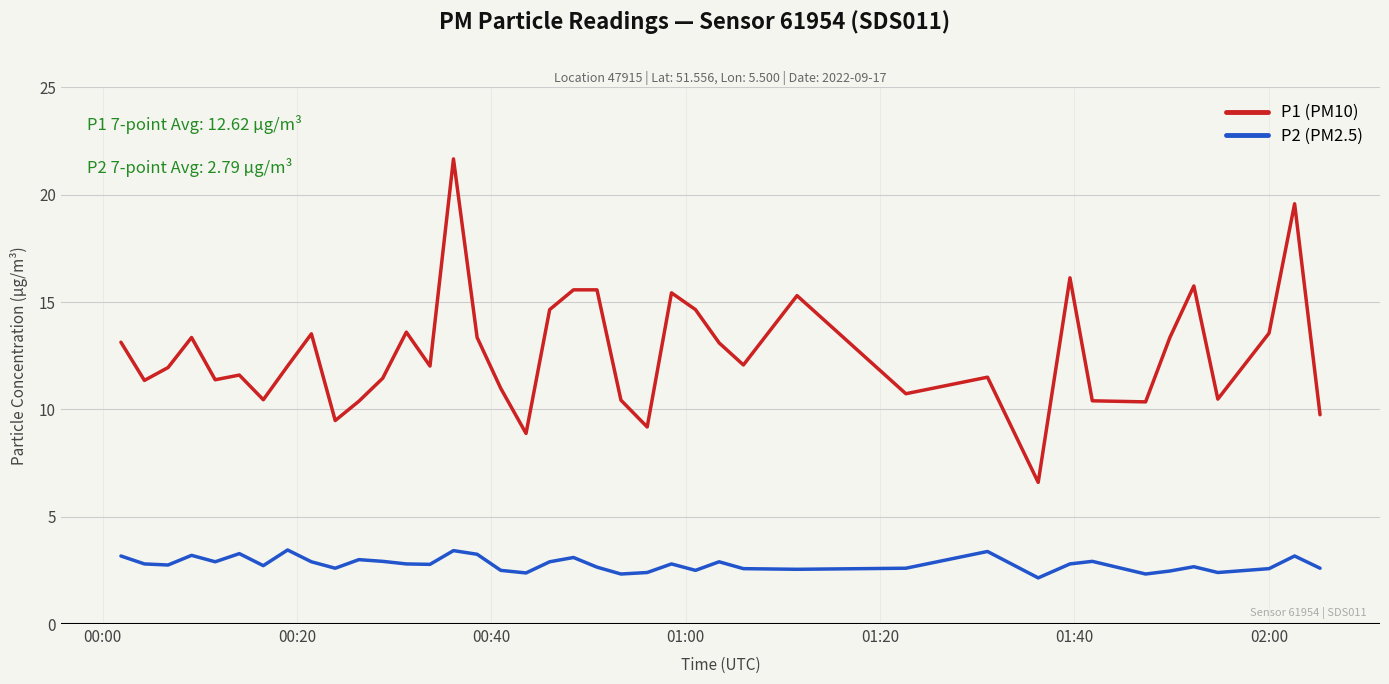

List the series in order of their peak value, lowest first.

P2 (PM2.5), P1 (PM10)